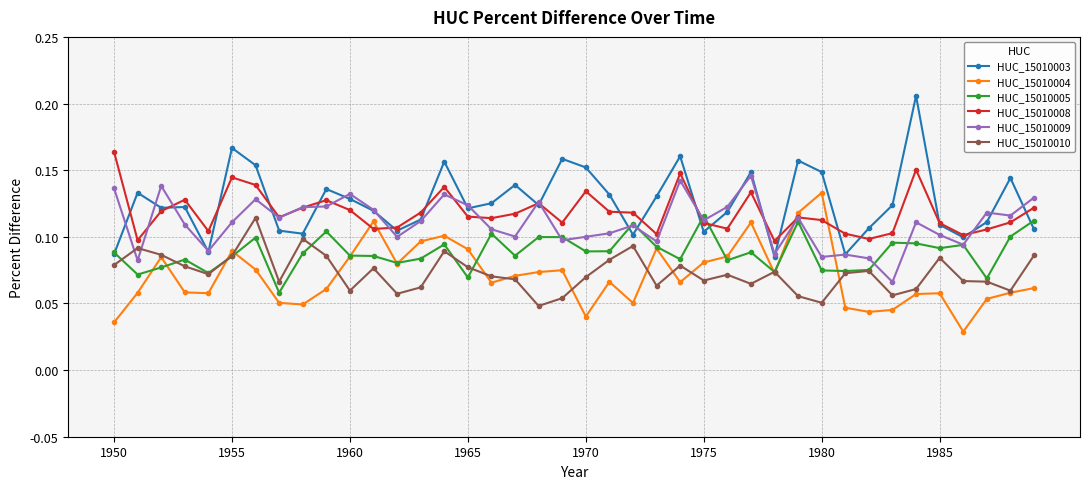

Count the HUC_15010004 values in the range 0 to 1.

40